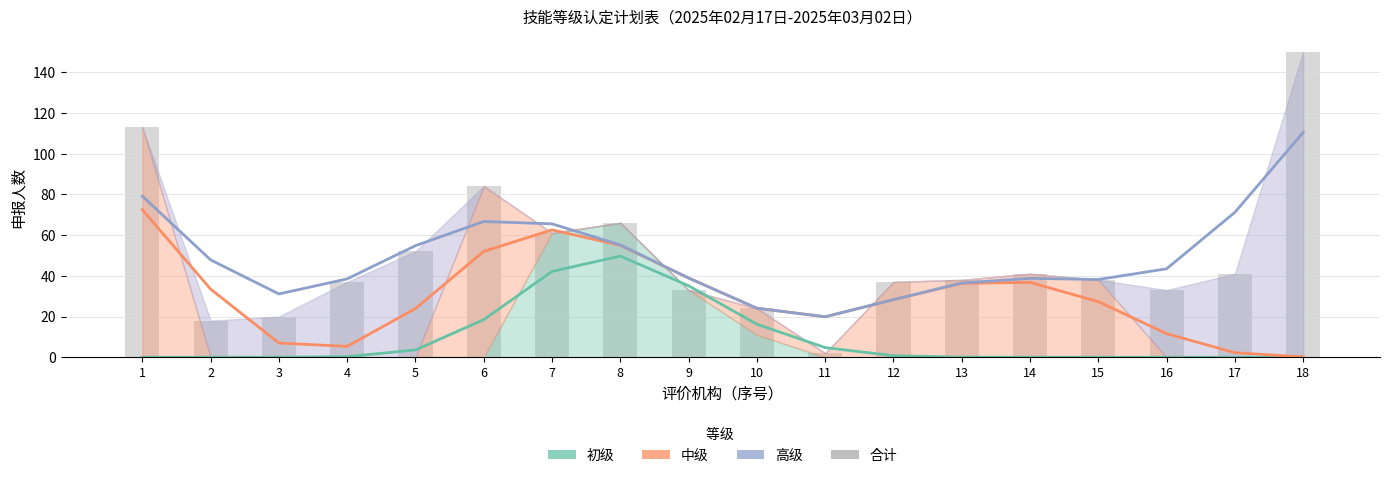

How many values are below 38?

8